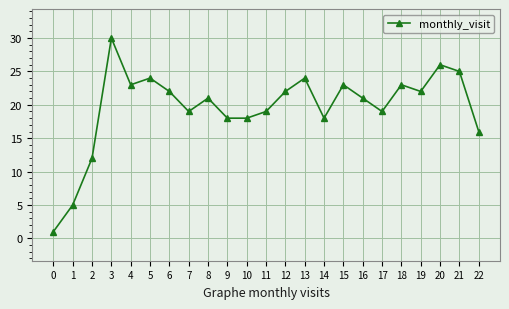

What is the greatest value displayed?

30